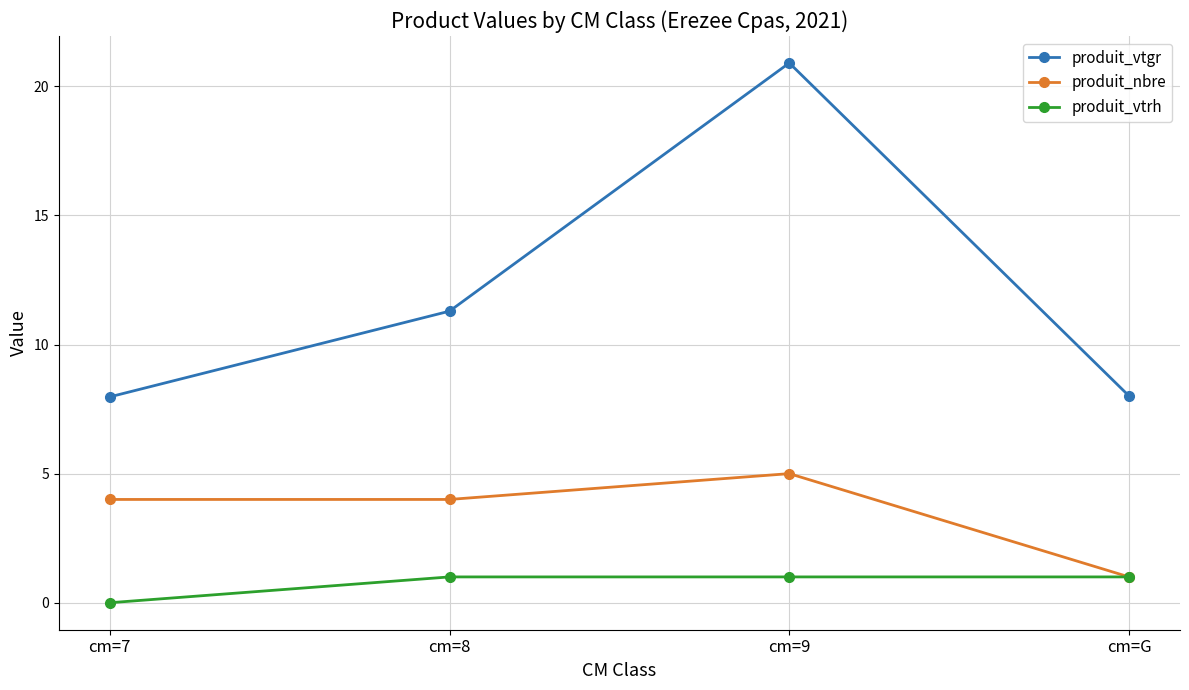

Where is the first local maximum for produit_vtgr?

cm=9